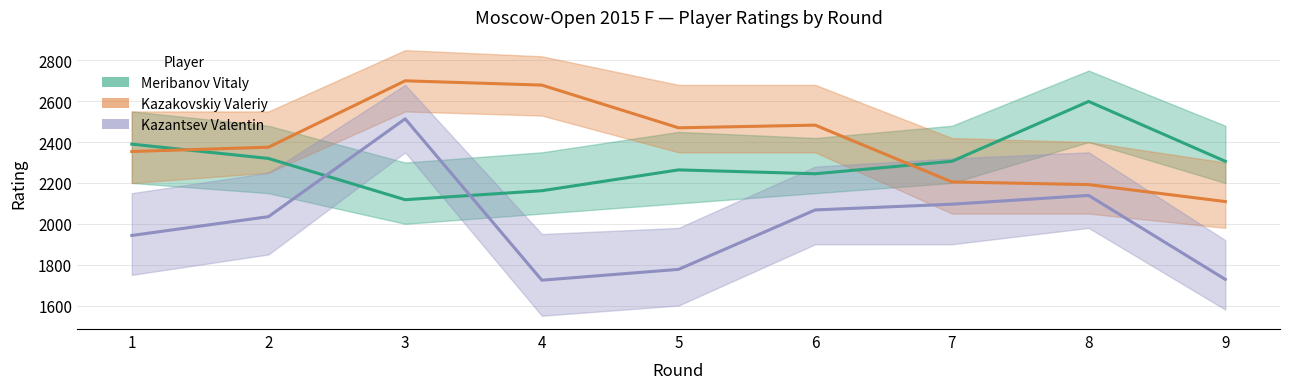

What is the sum of all Kazakovskiy Valeriy values?

21567